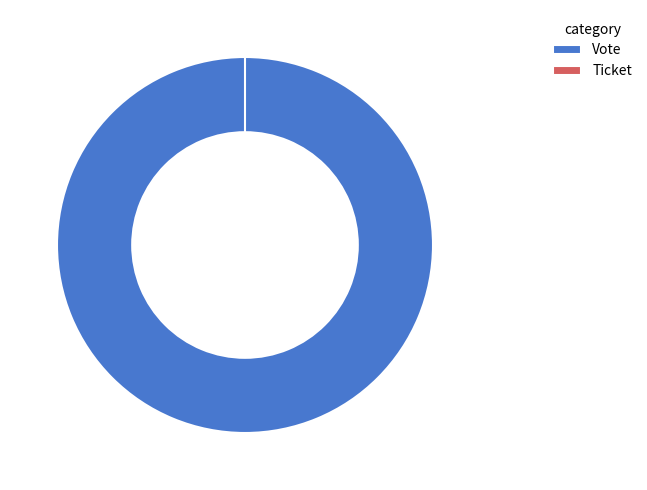

How many segments does this pie chart have?

2